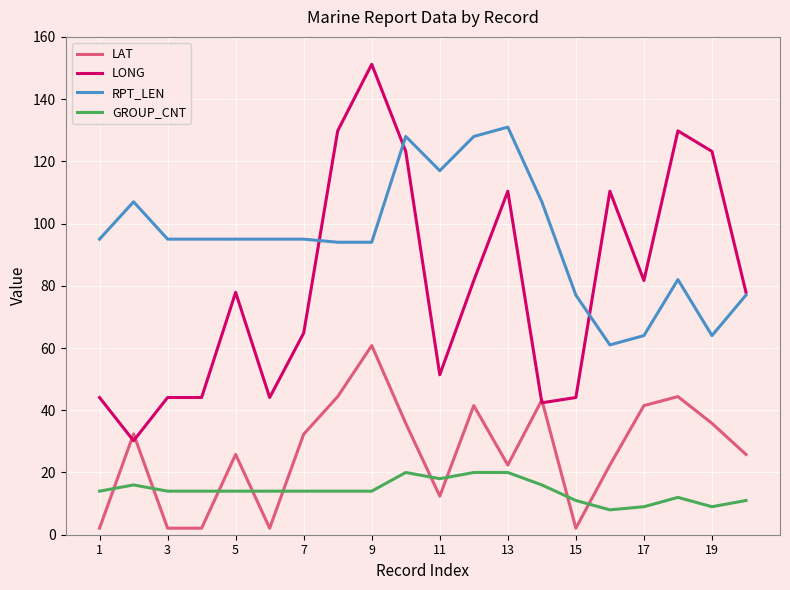

True or false: RPT_LEN and LAT intersect in this chart.

False